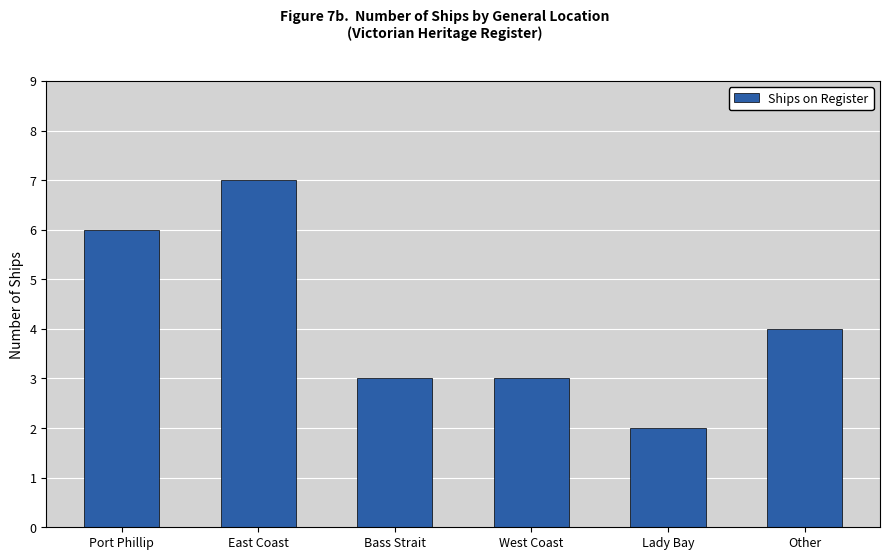

Where is the data nearest to the value 4?

Other